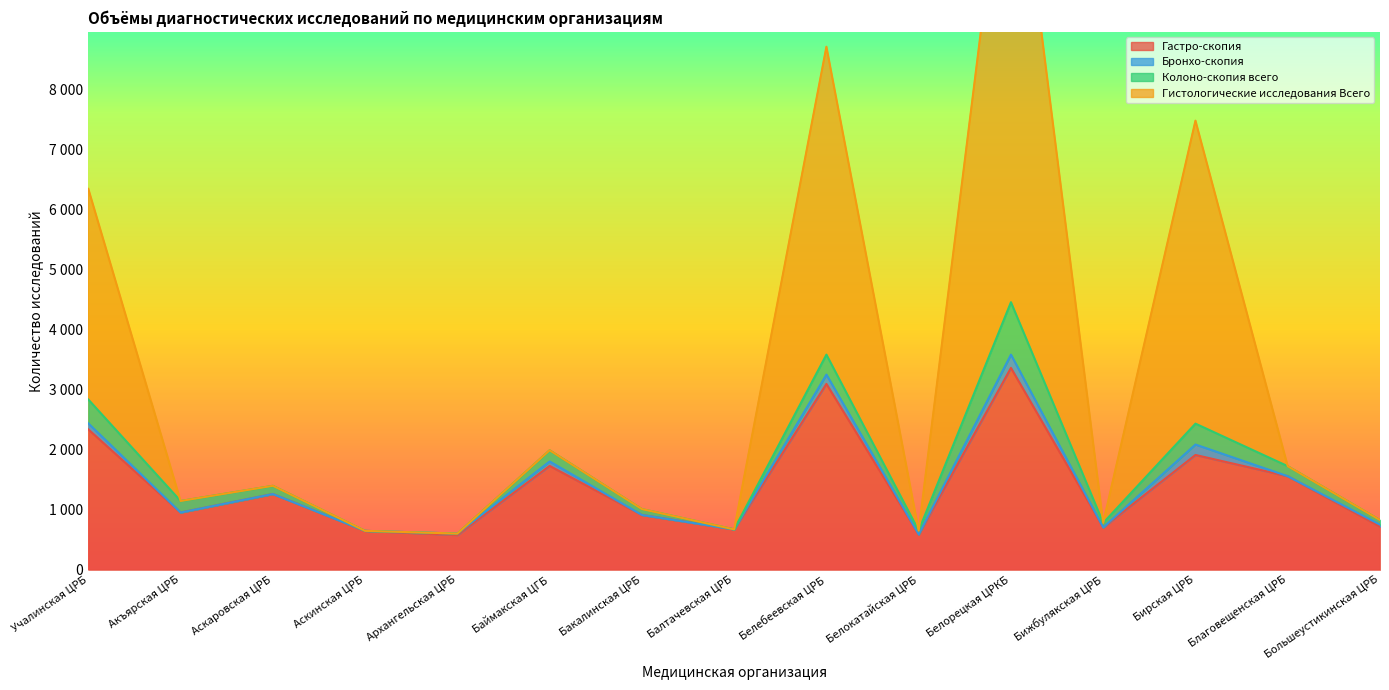

At how many categories does at least one series exceed 11634?

1